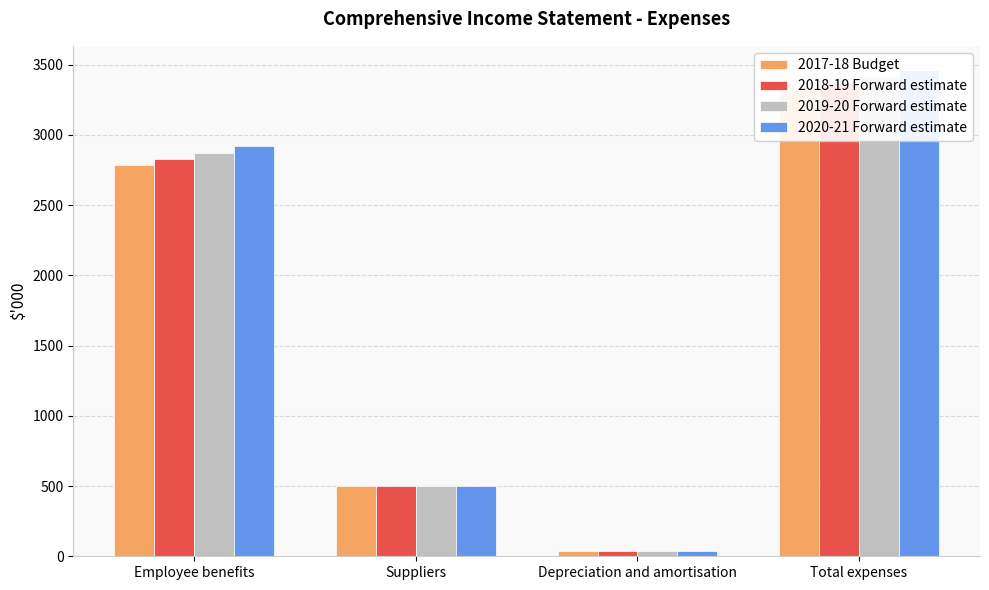

Rank the series by their maximum value, from lowest to highest.

2017-18 Budget, 2018-19 Forward estimate, 2019-20 Forward estimate, 2020-21 Forward estimate